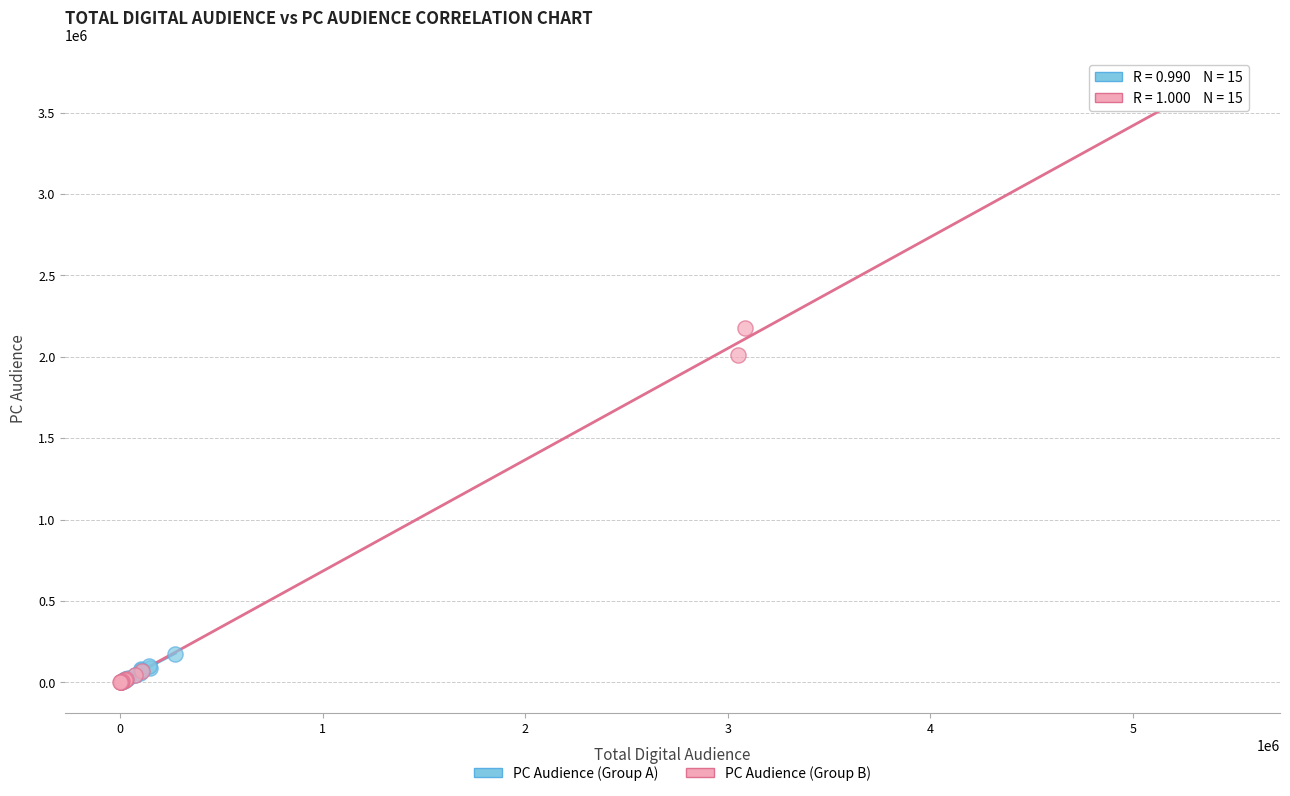

Which series has the largest Y range (max minus min)?

PC Audience (Group B)